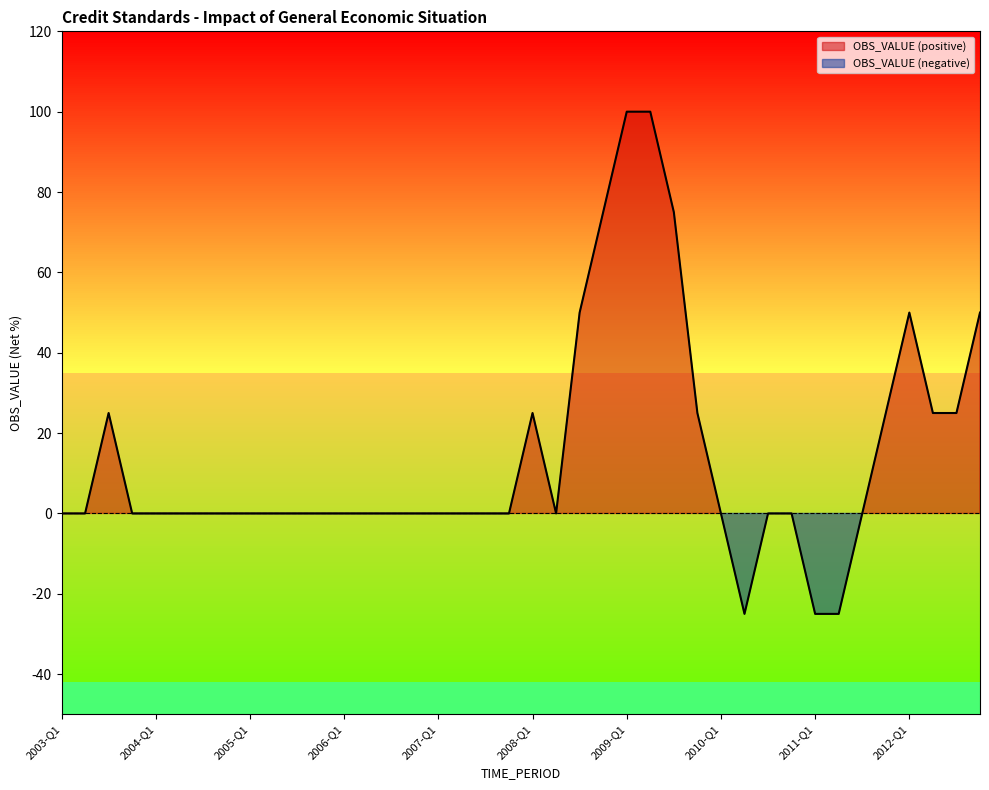

The value at 2005-Q1 is 0. True or false?

True